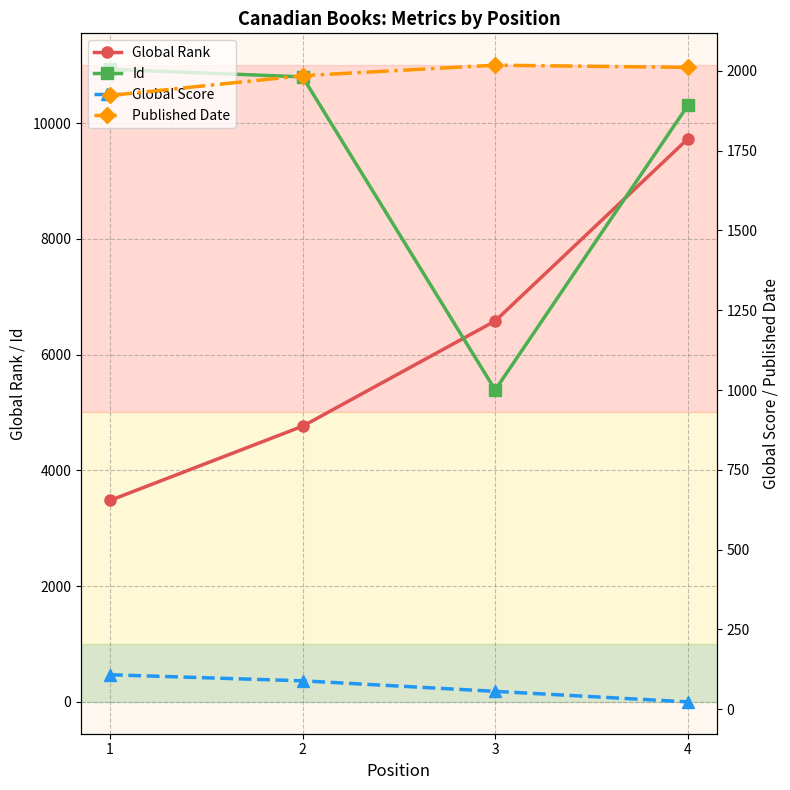

At how many categories does at least one series exceed 9167?

3